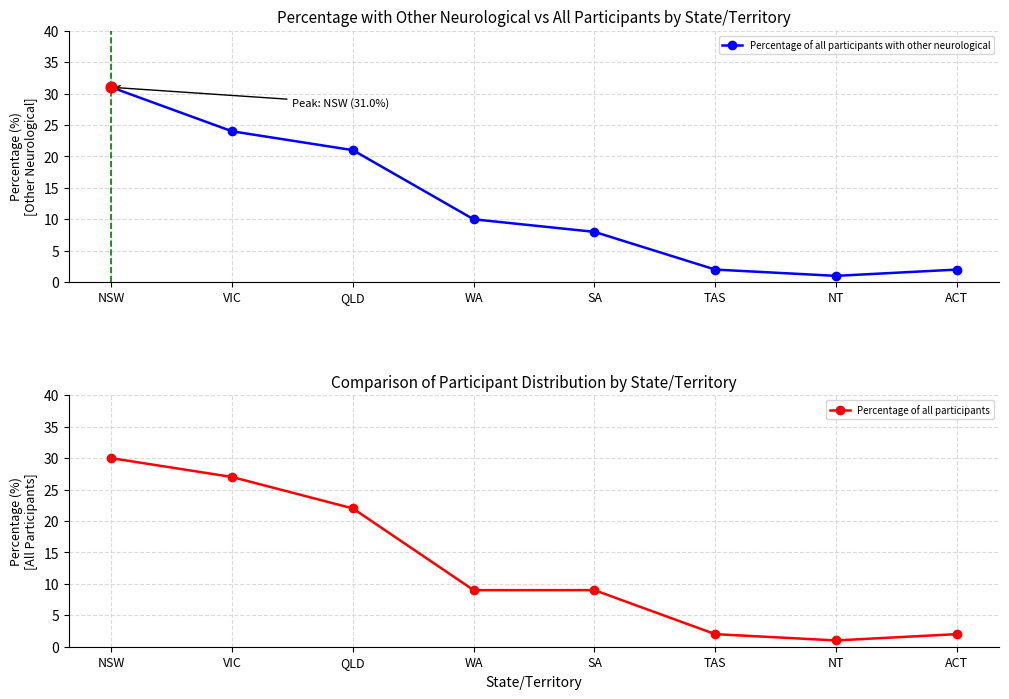

What is the total value across all series at NSW?

61